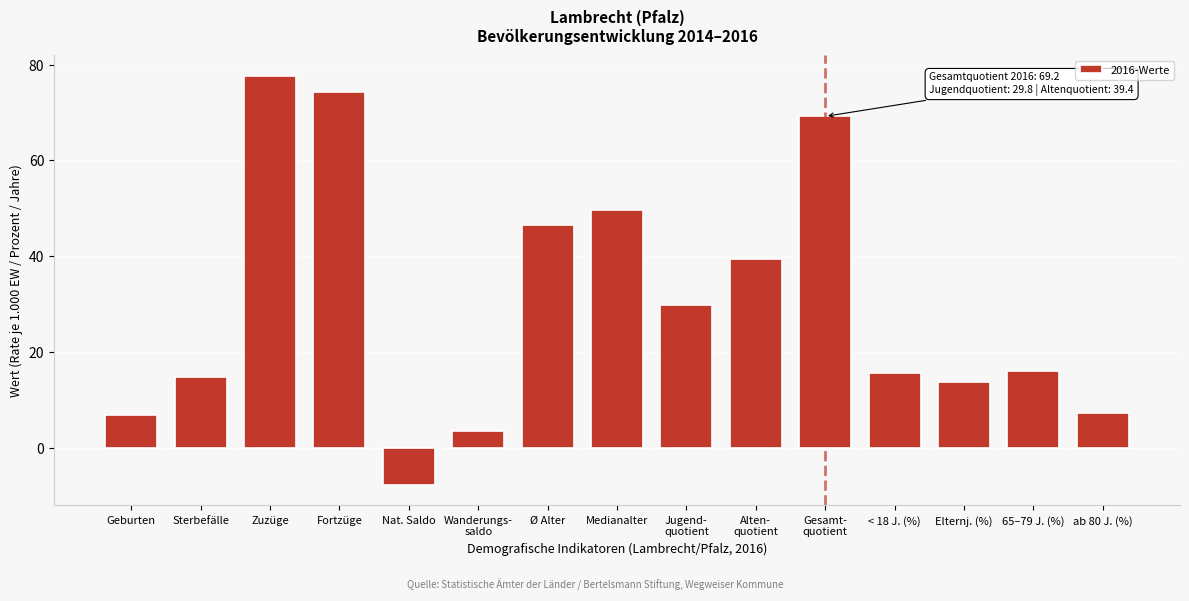

Reading left to right, extract all data points from this chart.

6.9	14.7	77.7	74.3	-7.8	3.4	46.5	49.7	29.8	39.4	69.2	15.6	13.6	16.0	7.3